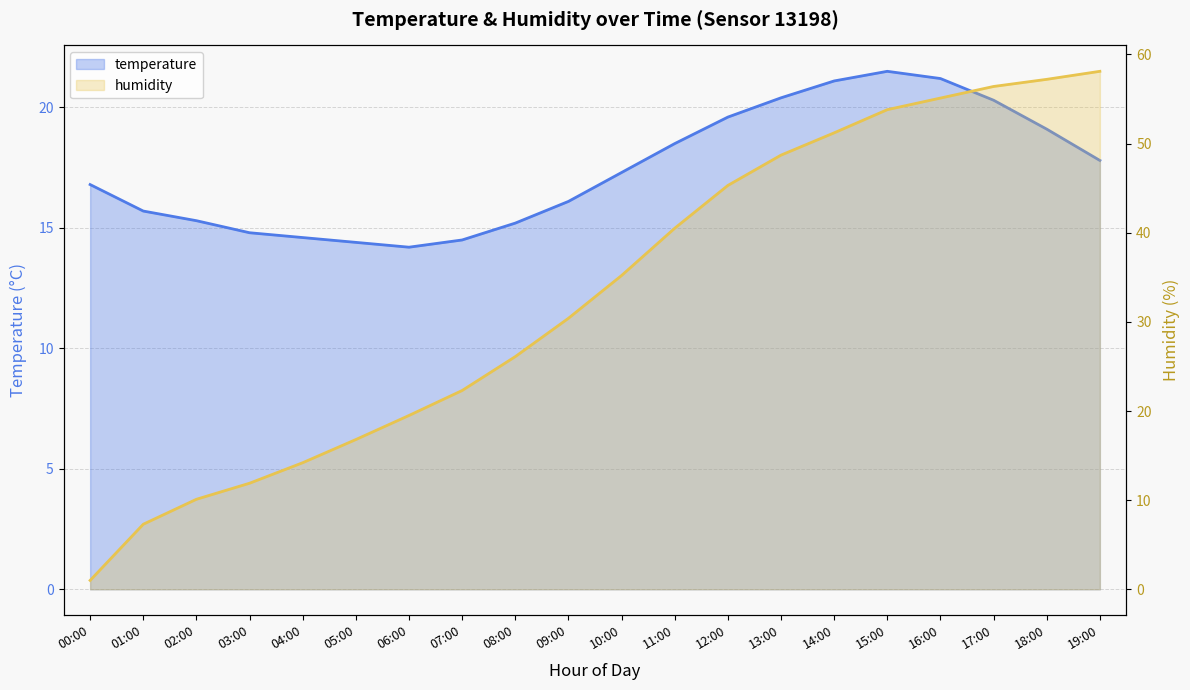

At which label does temperature reach its minimum?

06:00